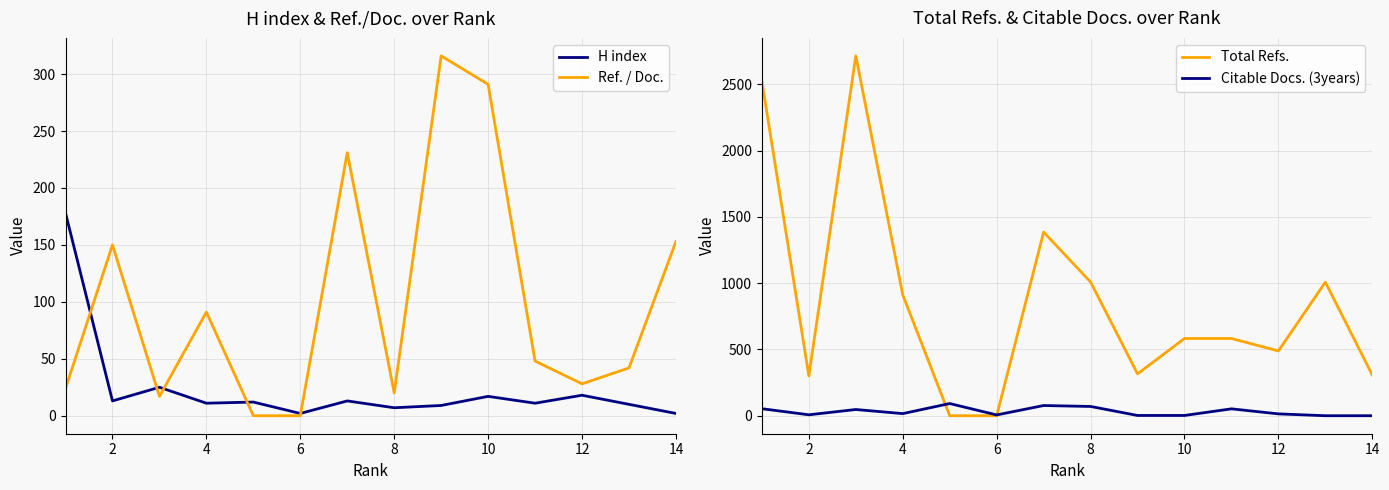

Reading right to left, list all the values displayed in this chart.

H index: 2	10	18	11	17	9	7	13	2	12	11	25	13	178
Ref. / Doc.: 153	42	28	48	291	316	20	231	0	0	91	17	150	24
Total Refs.: 307	1008	489	583	583	316	1009	1386	0	0	912	2716	301	2524
Citable Docs. (3years): 0	0	14	52	2	2	70	77	6	92	16	47	7	53